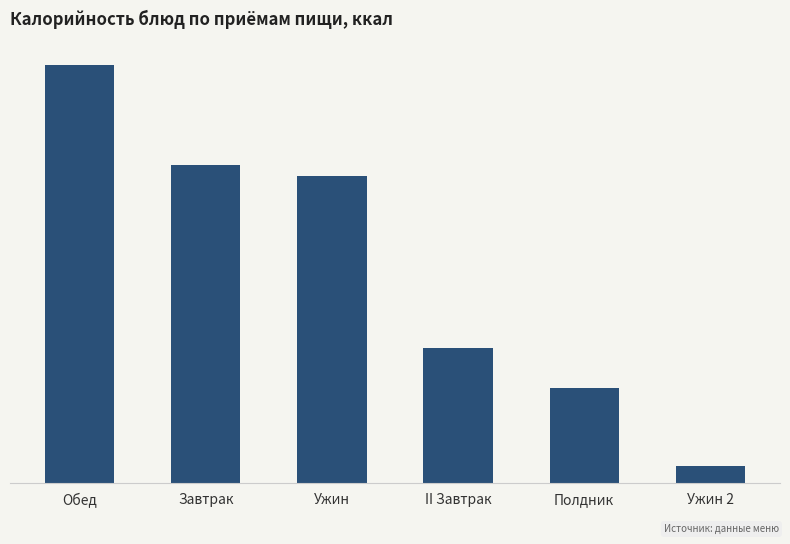

Does the chart contain stacked bars?

No